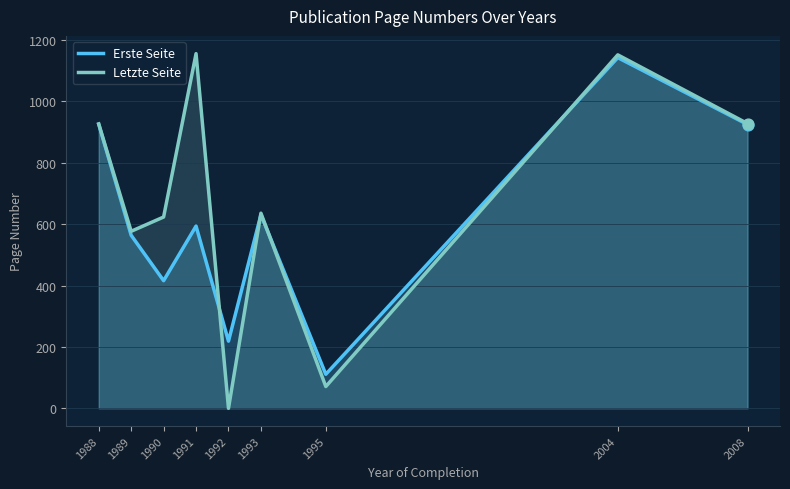

Which series reaches the maximum Y coordinate?

Letzte Seite